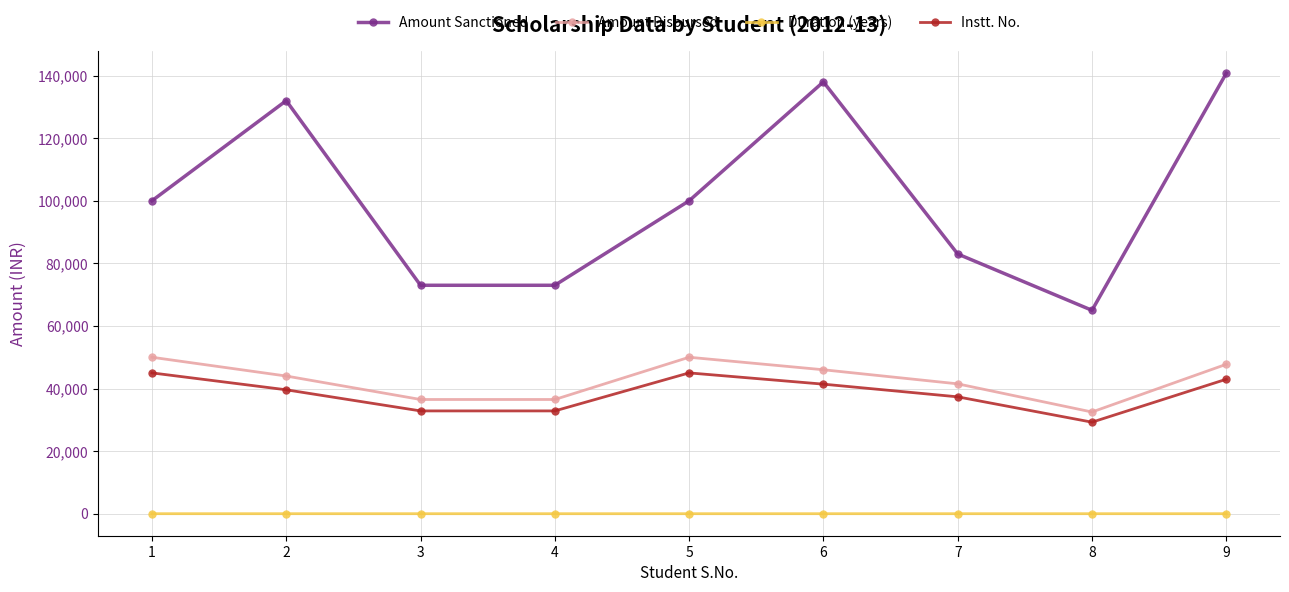

True or false: Amount Disbursed and Duration (years) intersect in this chart.

False